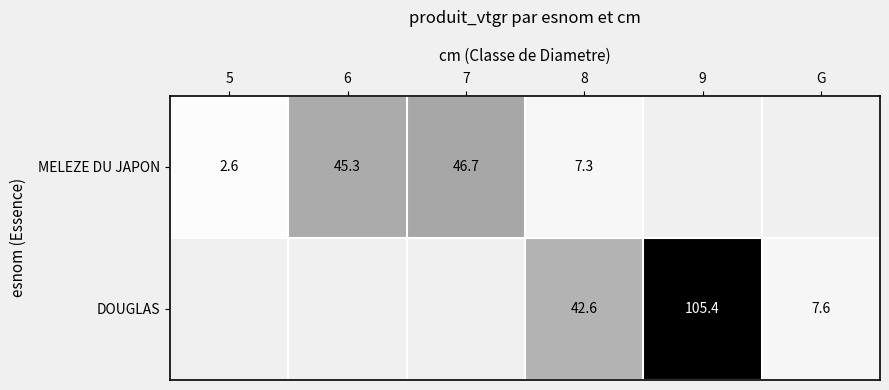

How many positive values does the MELEZE DU JAPON series have?

4